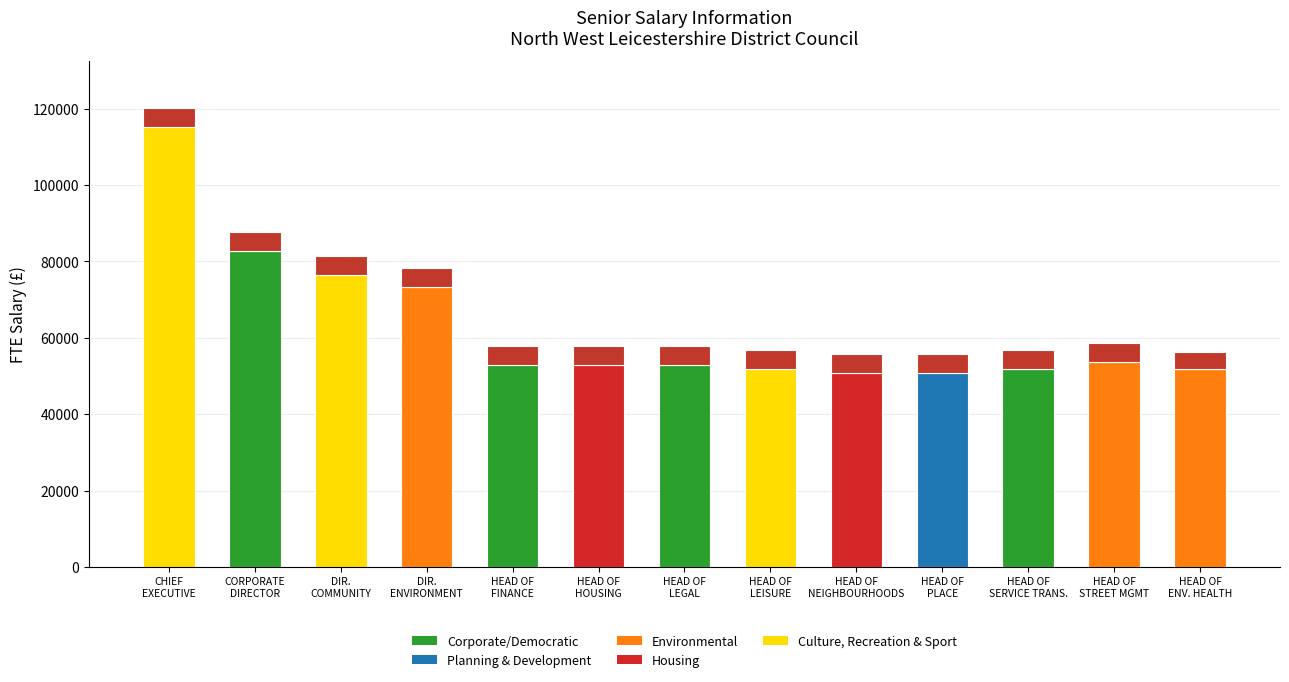

Reading right to left, transcribe the values for FTE Salary.

51880	53553	51880	50800	50800	51880	52965	52965	52965	73302	76431	82803	115287